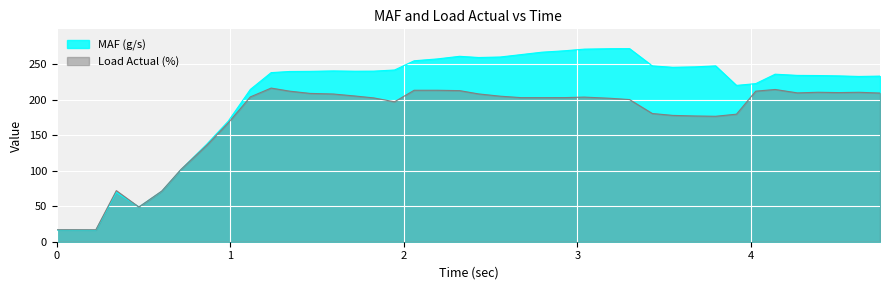

What is the spread (max minus min) of values at 2.321?

48.4